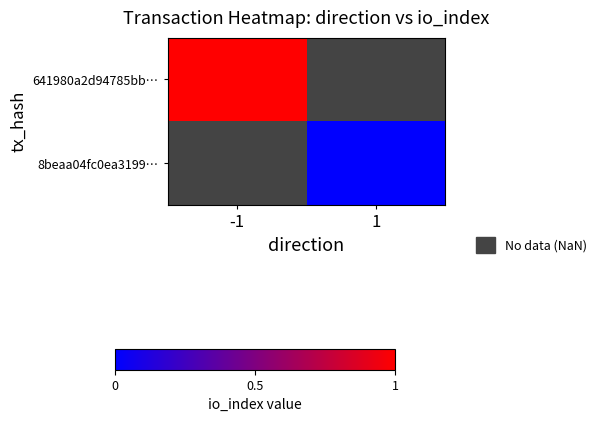

Which category has the lowest value across all series?

1